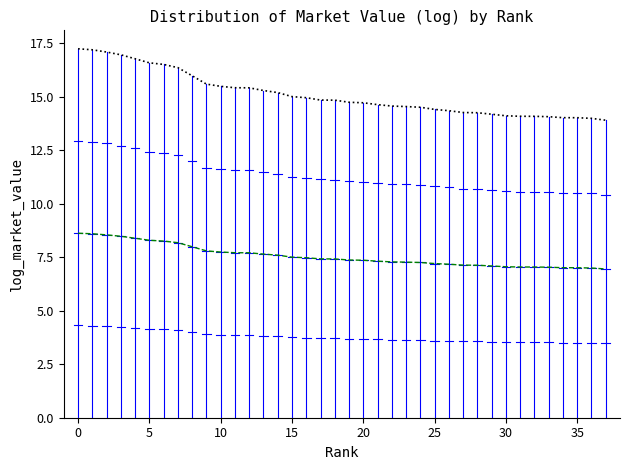

What is the minimum value shown in the chart?

7.0